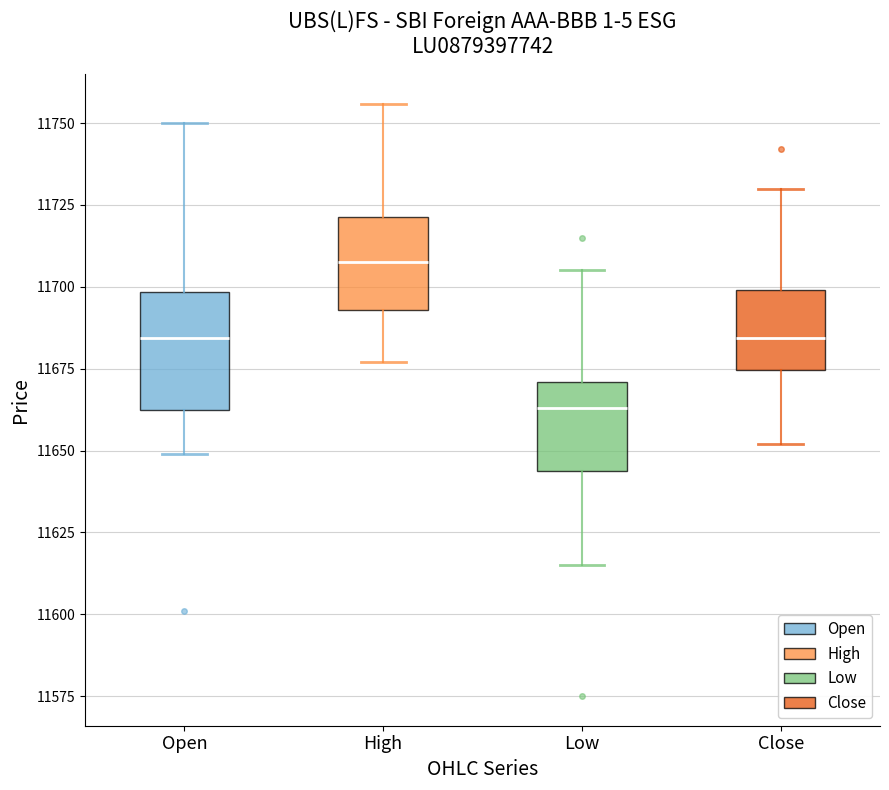

Where does the median line of the box for Low sit on the y-axis? The values are not printed on the chart, so give them approximately, as read against the axis.

11665